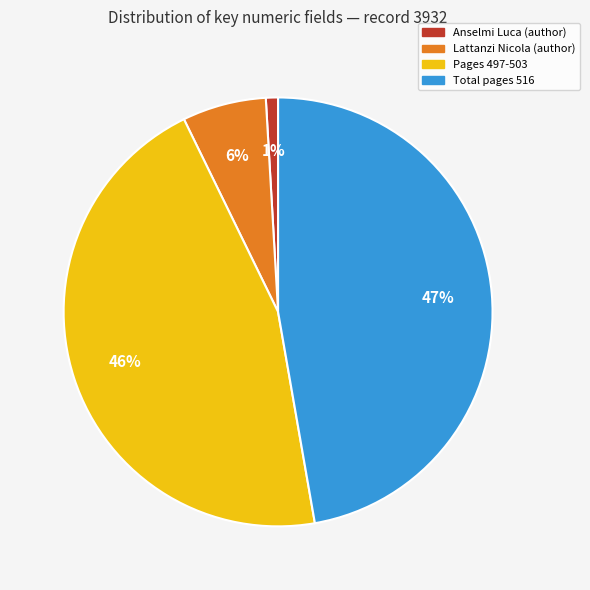

What is the largest slice in the pie chart?

Total pages 516